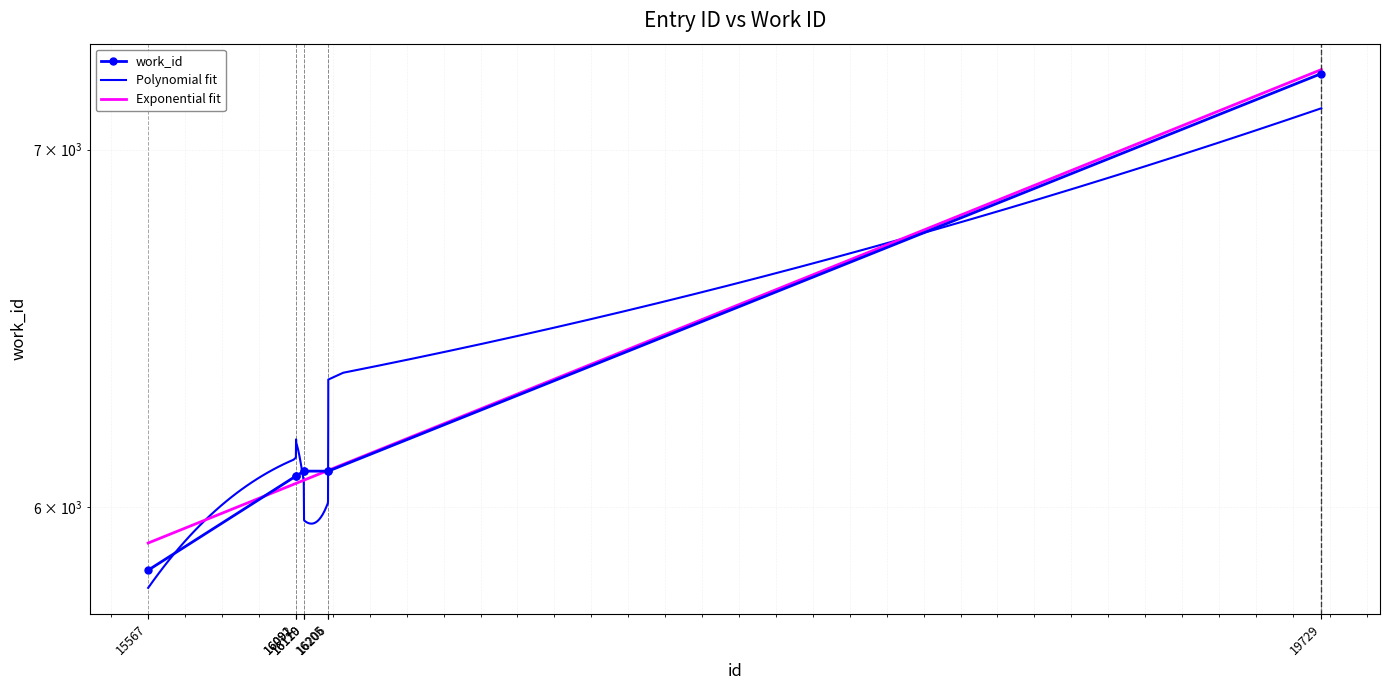

How many data points are less than 6093?

3